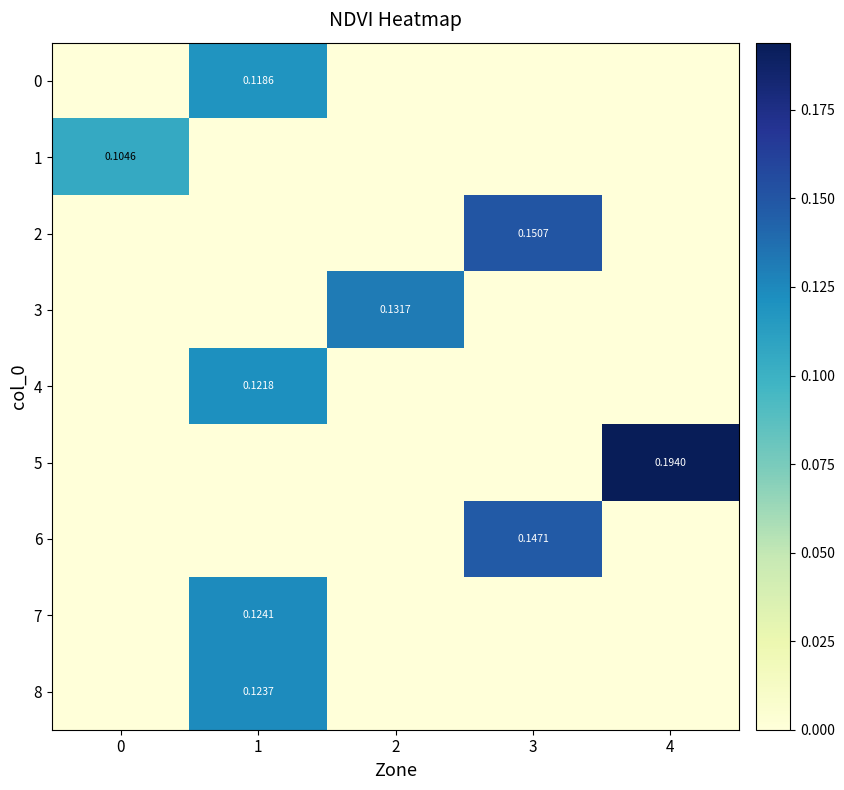

Is it true that 2 equals 0.2 at 3?

False